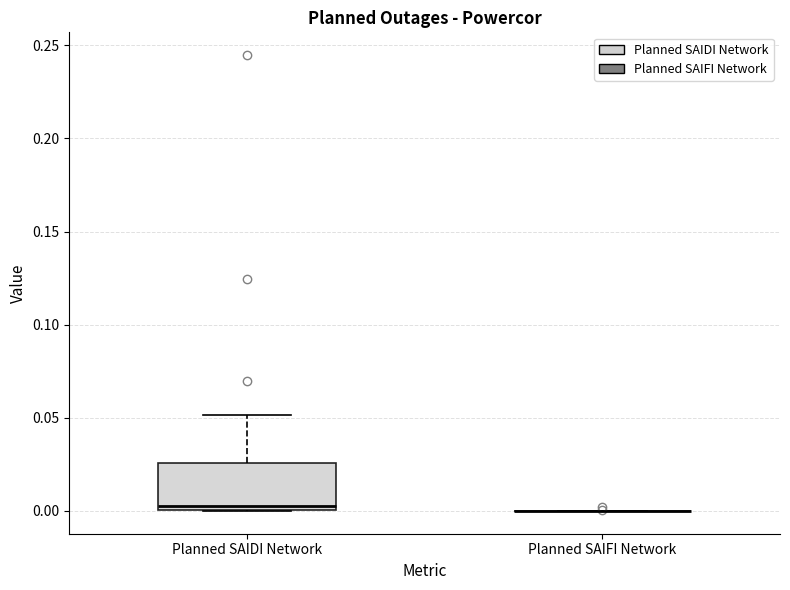

Reading left to right, transcribe this box plot: for each box, give where its median line is, the range the box spans, and where its two whiskers end, as read against the y-axis. The values are not printed on the chart, so give them approximately, as read against the axis.

Planned SAIDI Network: median 0.000 (just above the box's lower edge), box 0.000 to 0.025, whiskers 0.000 to 0.050
Planned SAIFI Network: box collapsed to a line at 0.000, whiskers 0.000 to 0.000